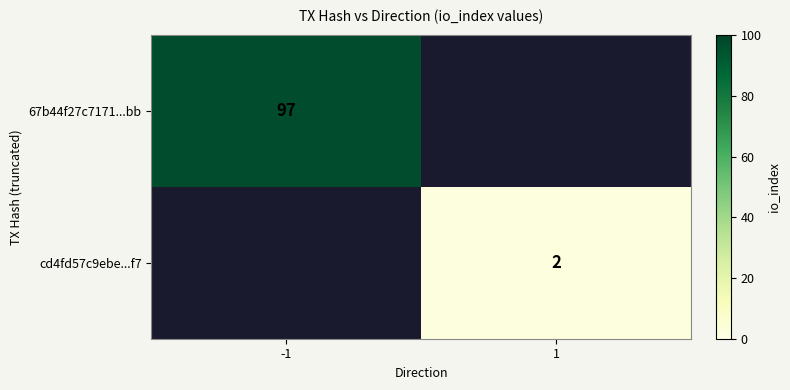

Is it true that cd4fd57c9ebe...f7 equals 2 at 1?

True